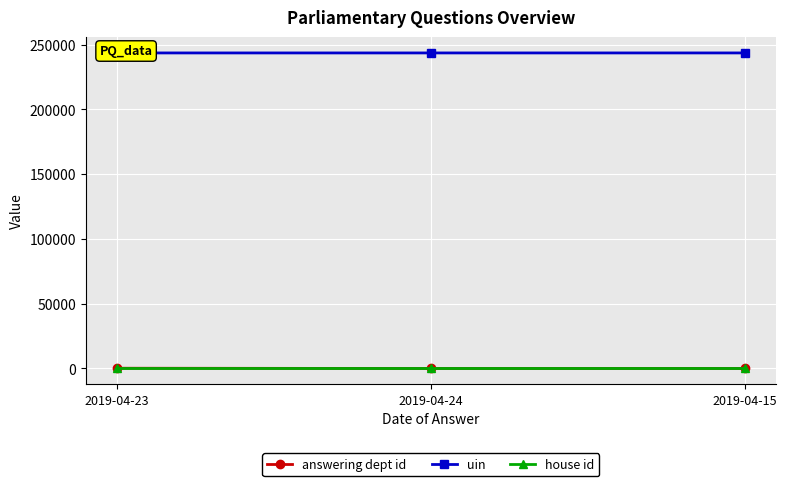

How many data points in answering dept id are above 29?

1